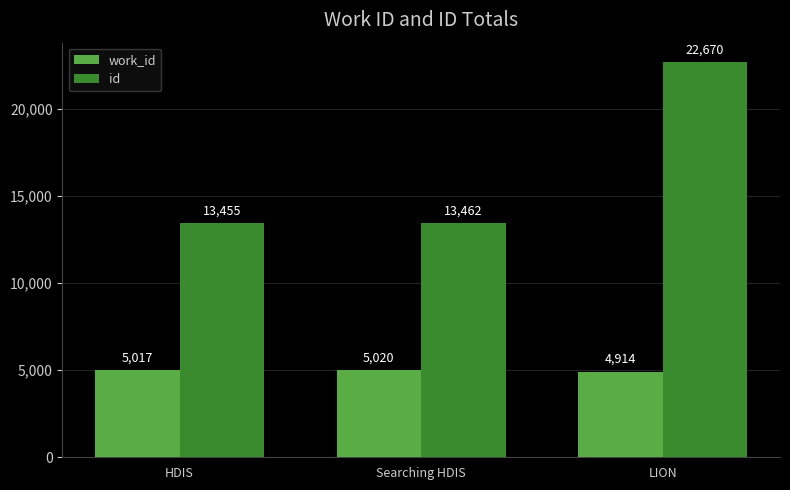

Is it true that id equals 21365 at Searching HDIS?

False